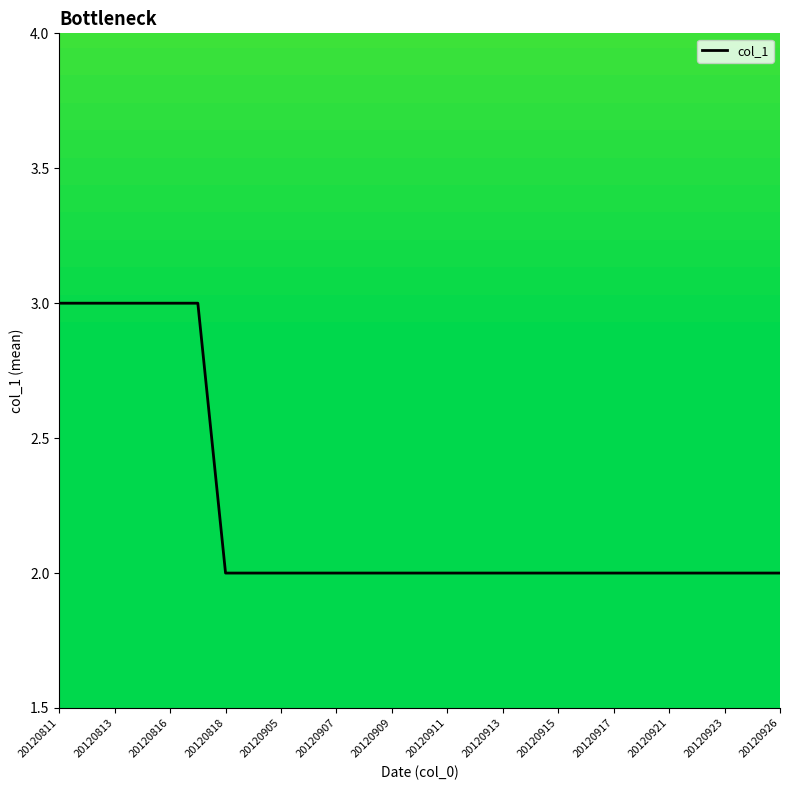

What is the maximum value shown in the chart?

3